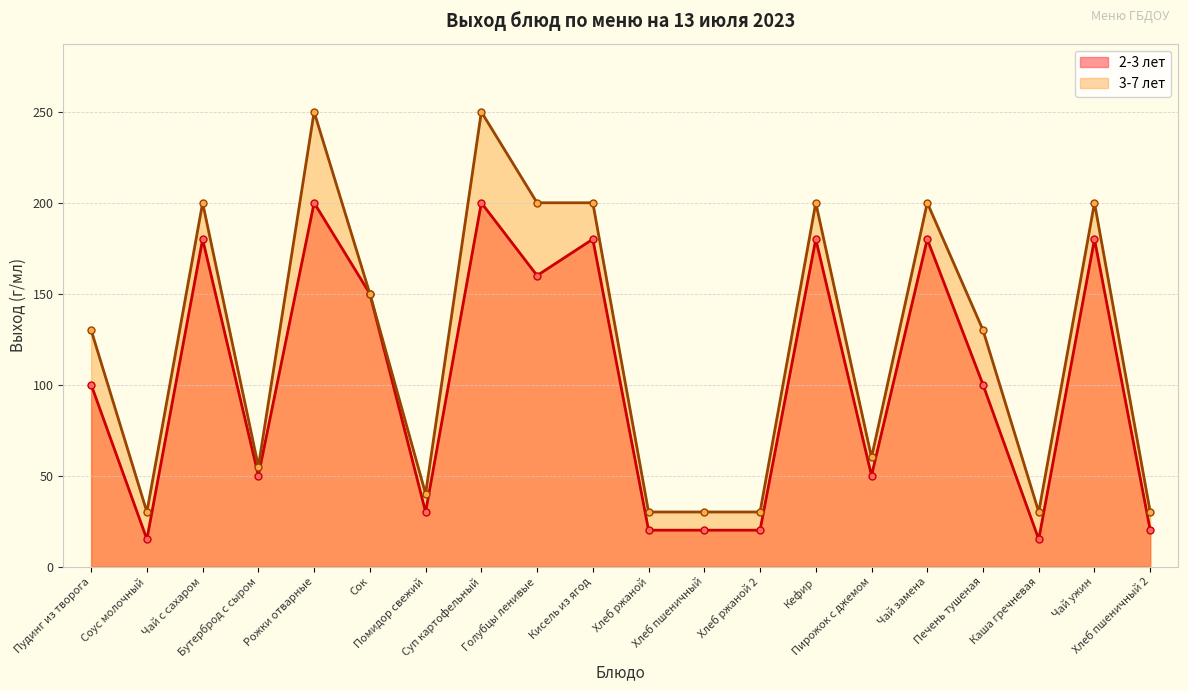

Which series changed the most between Соус молочный and Чай замена?

3-7 лет